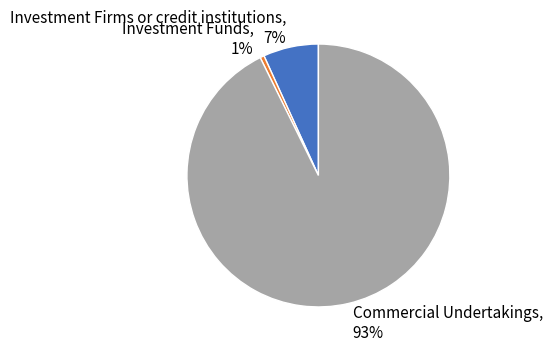

Rank the categories by value from lowest to highest.

Investment Funds, Investment Firms or credit institutions, Commercial Undertakings